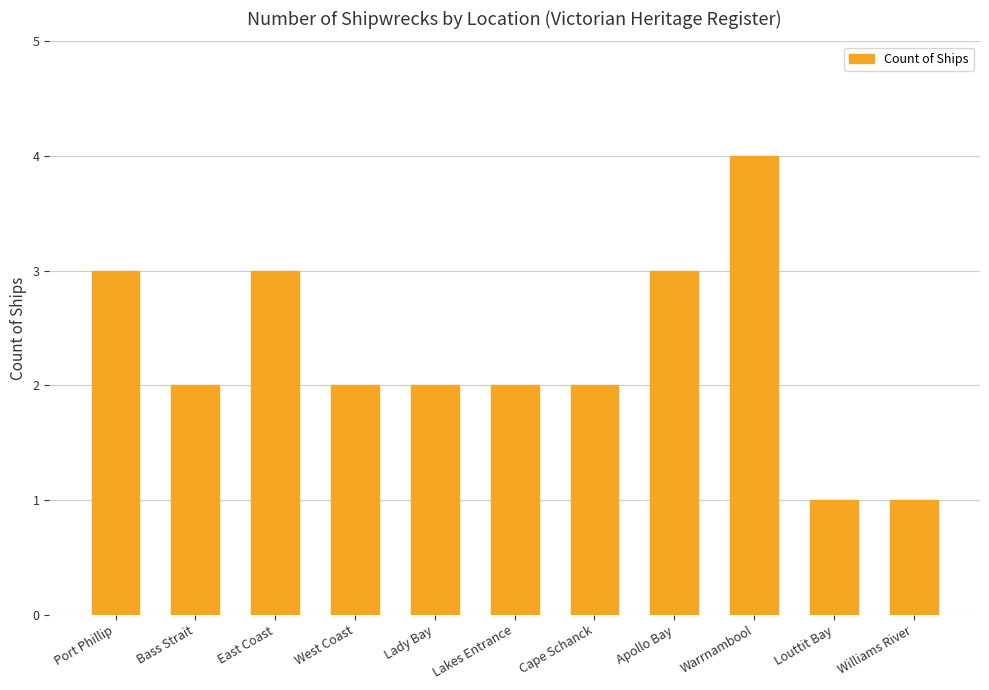

The value at Lady Bay is 2. True or false?

True